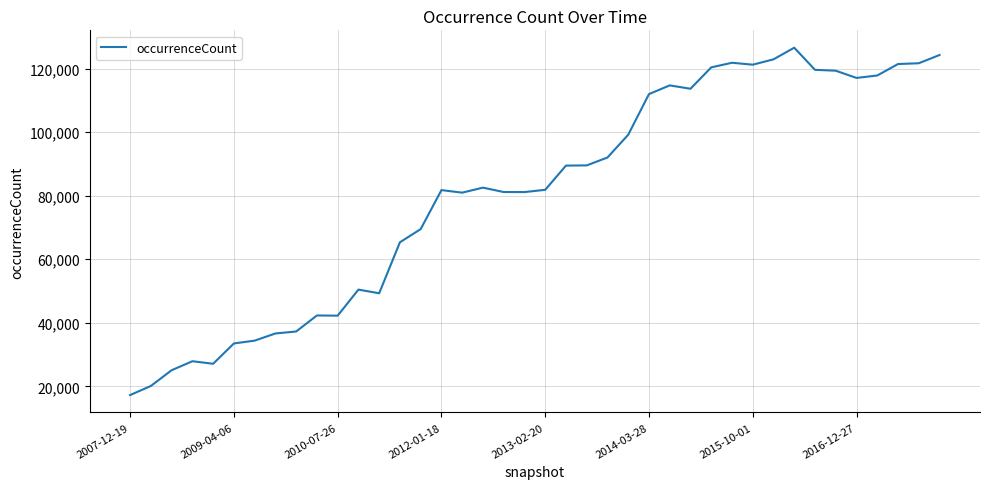

What is the difference between the maximum and minimum values?

109297